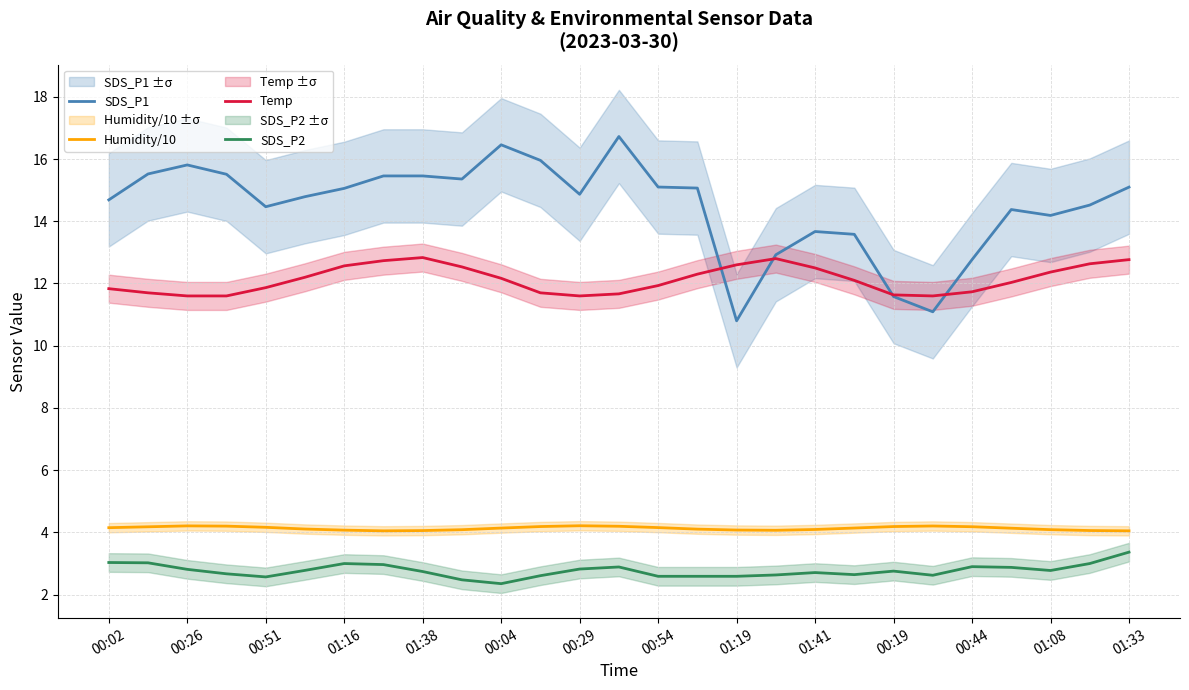

What value does the SDS_P1 series have at 01:33?

15.1